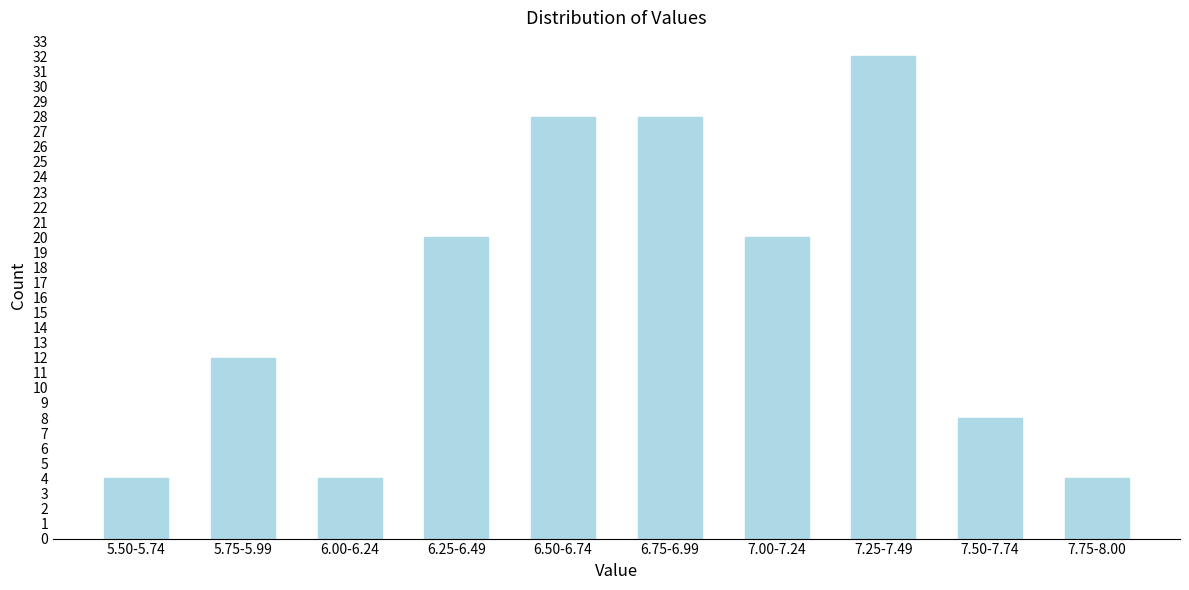

Reading right to left, what are all the values shown in this chart?

4	8	32	20	28	28	20	4	12	4